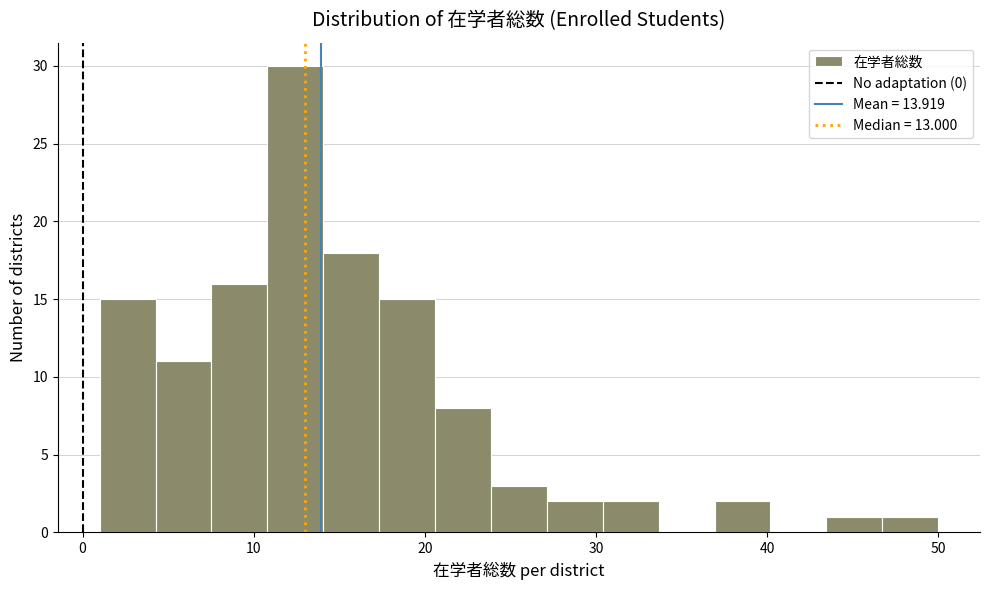

Read against the x-axis, roughly where is the centre of the tallest bar?

12